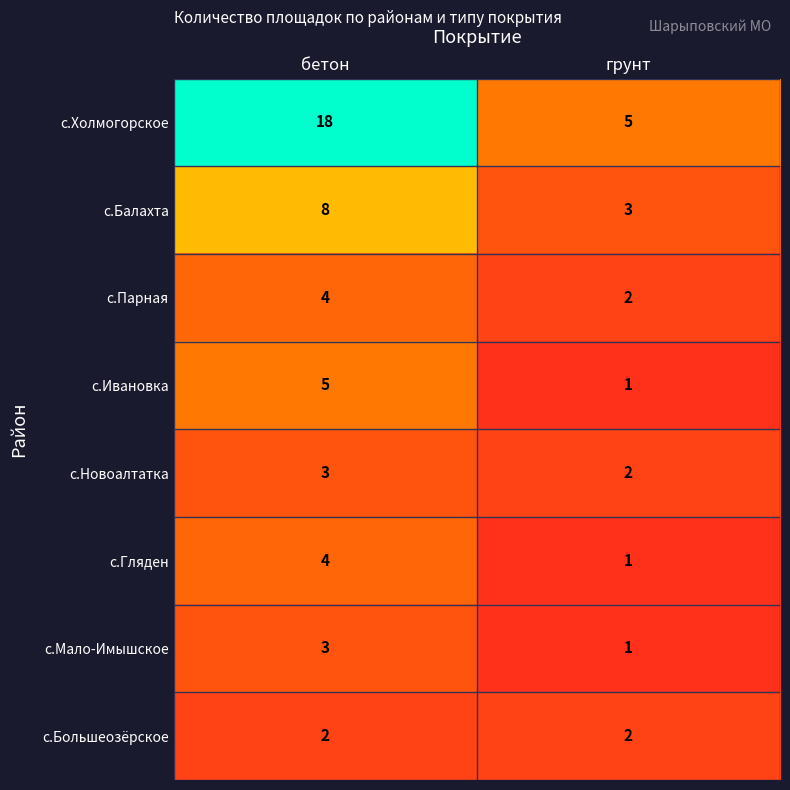

At which category is the sum across all series the highest?

бетон